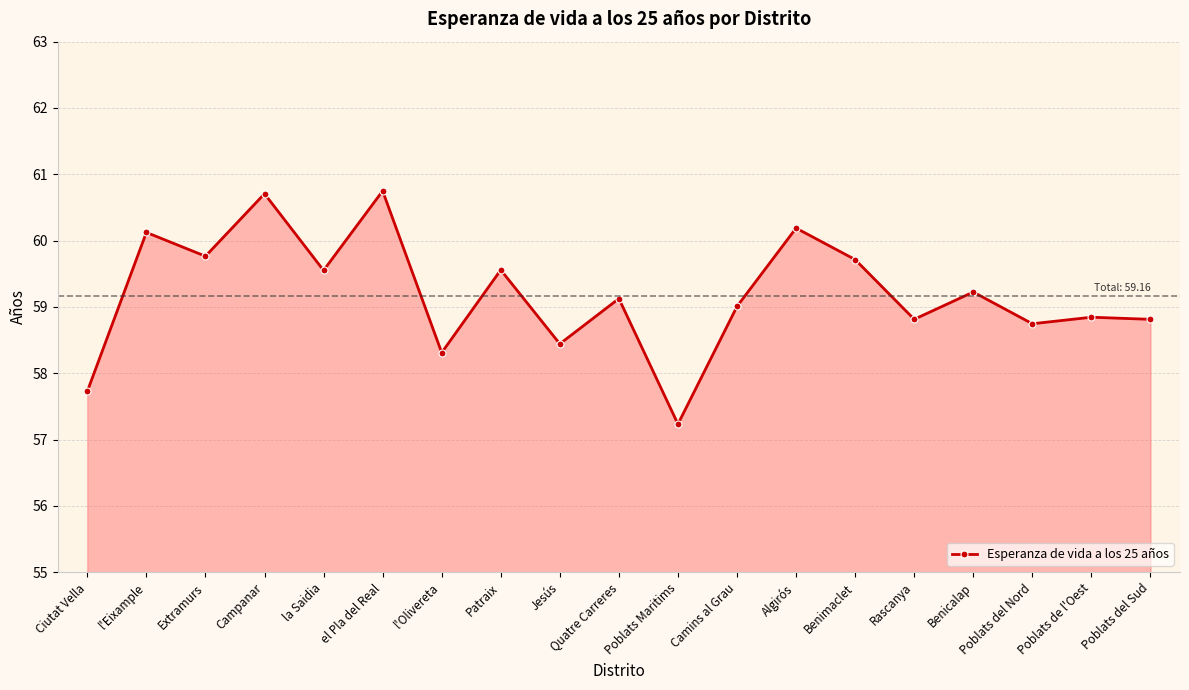

Where is the first local maximum?

l'Eixample